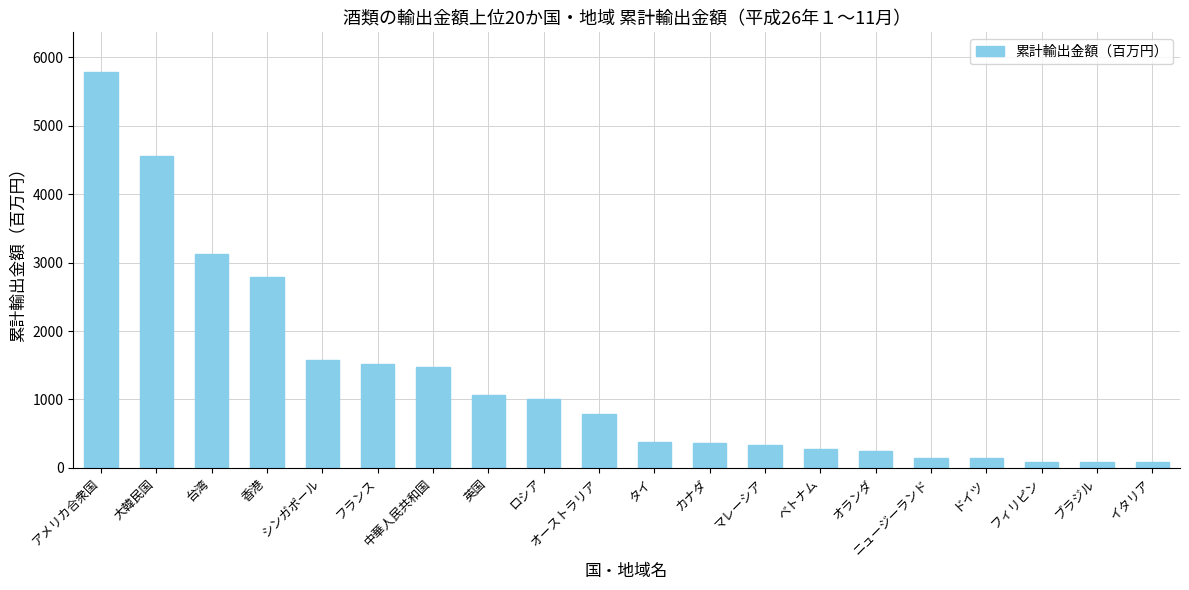

What is the change in value from マレーシア to フィリピン?

-240.6